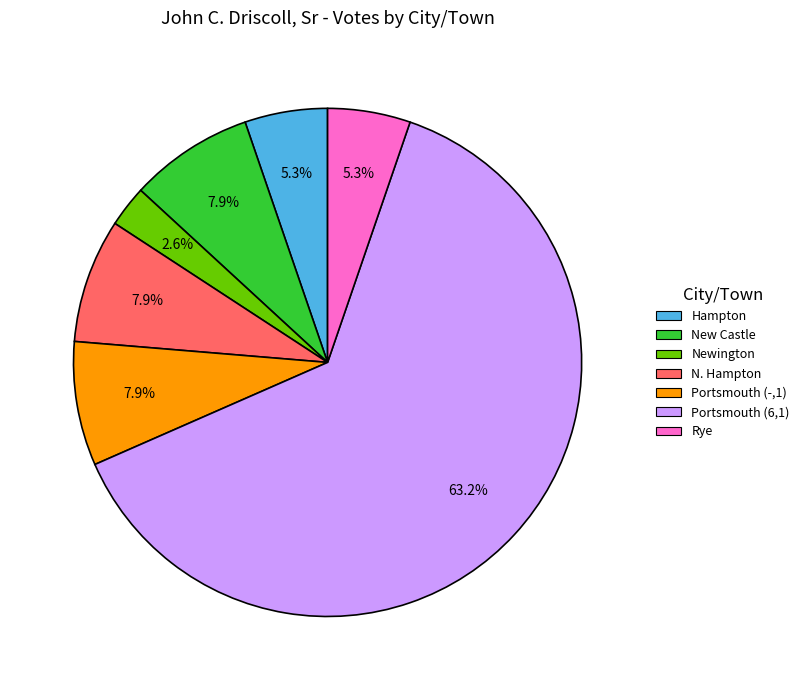

To the nearest percent, what percentage of the pie is Portsmouth (6,1)?

63%